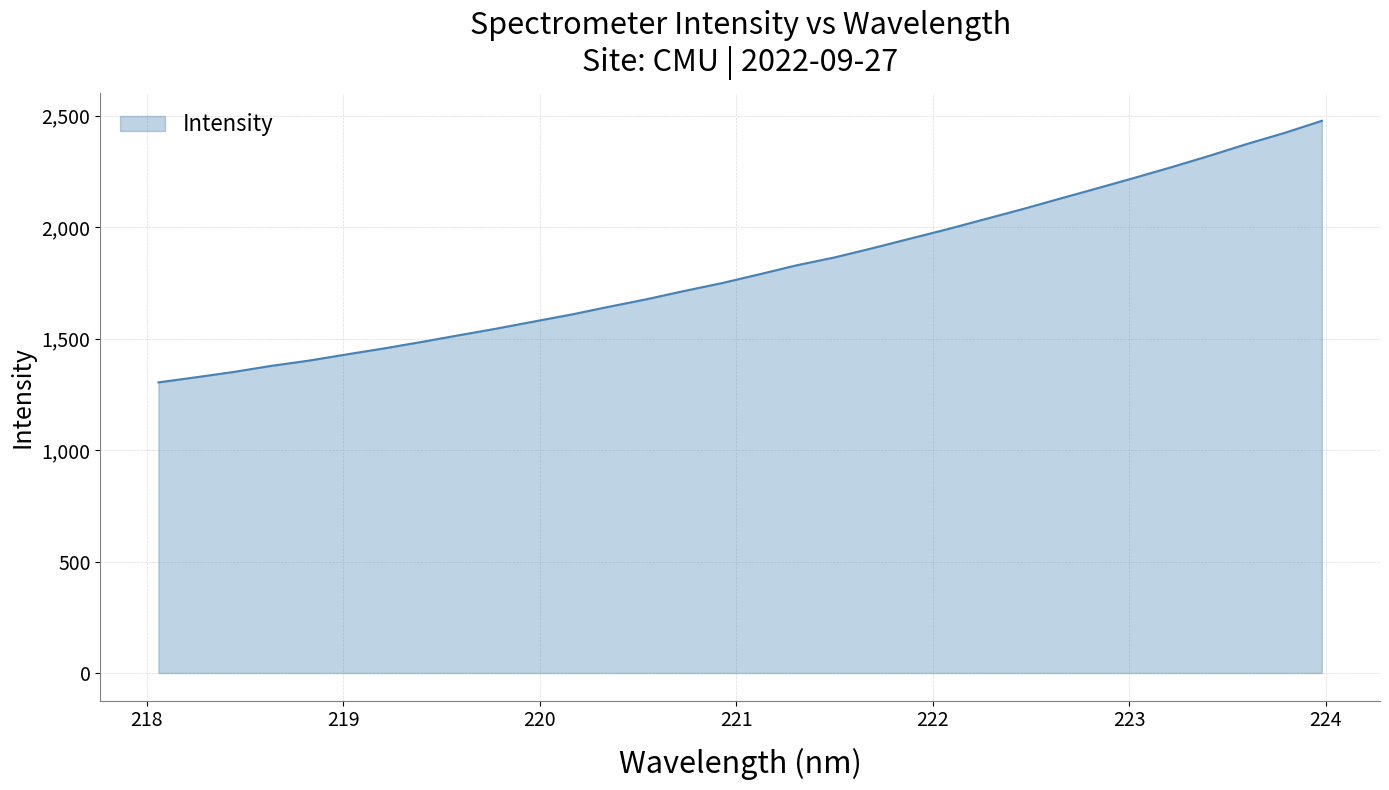

What is the smallest value displayed?

1303.6